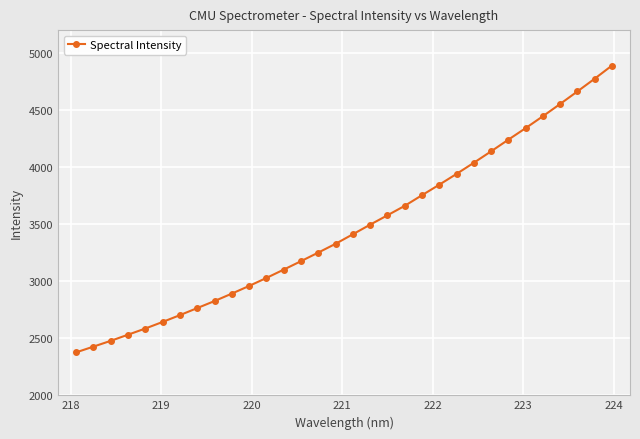

What is the difference between the maximum and minimum values?

2512.7